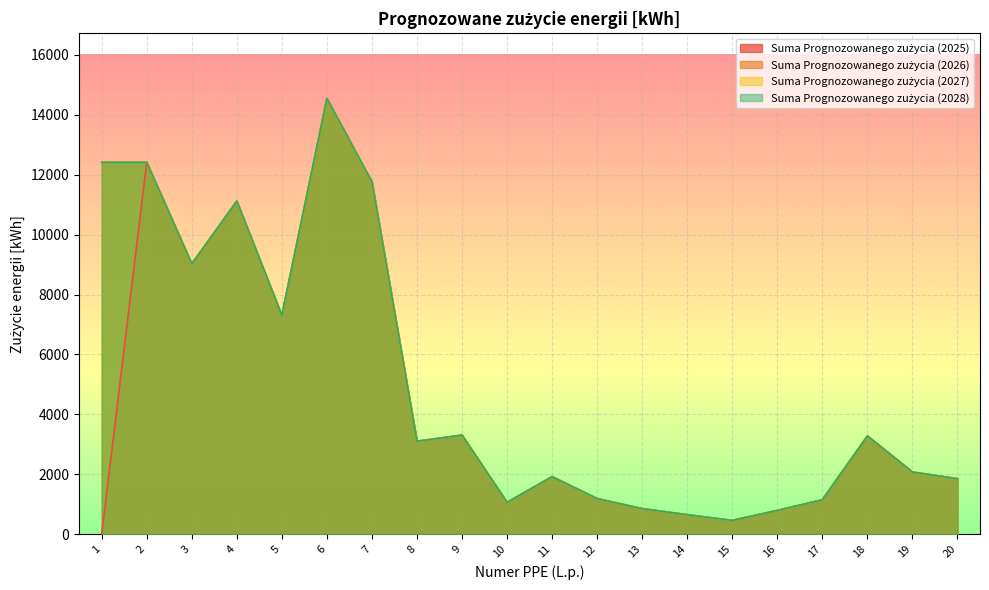

True or false: Suma 2027 [kWh] and Suma 2025 [kWh] intersect in this chart.

False